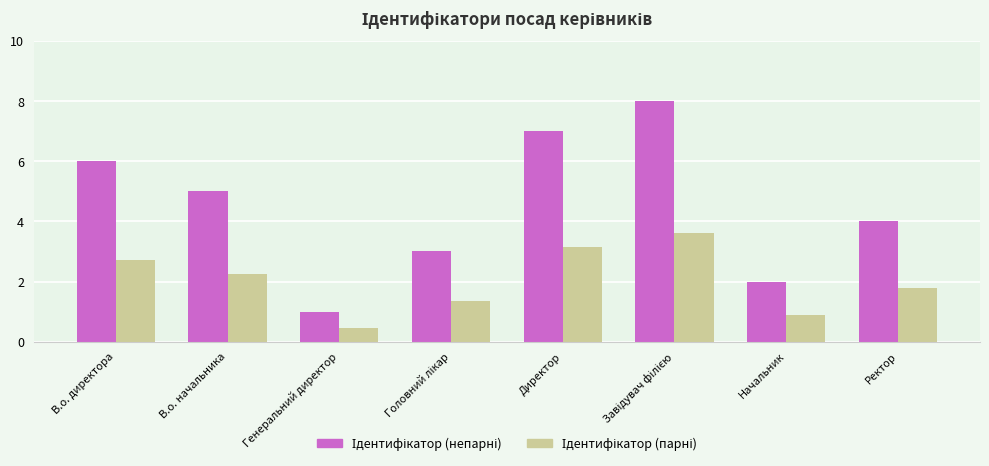

What is the difference between the highest and lowest values at Начальник?

1.1